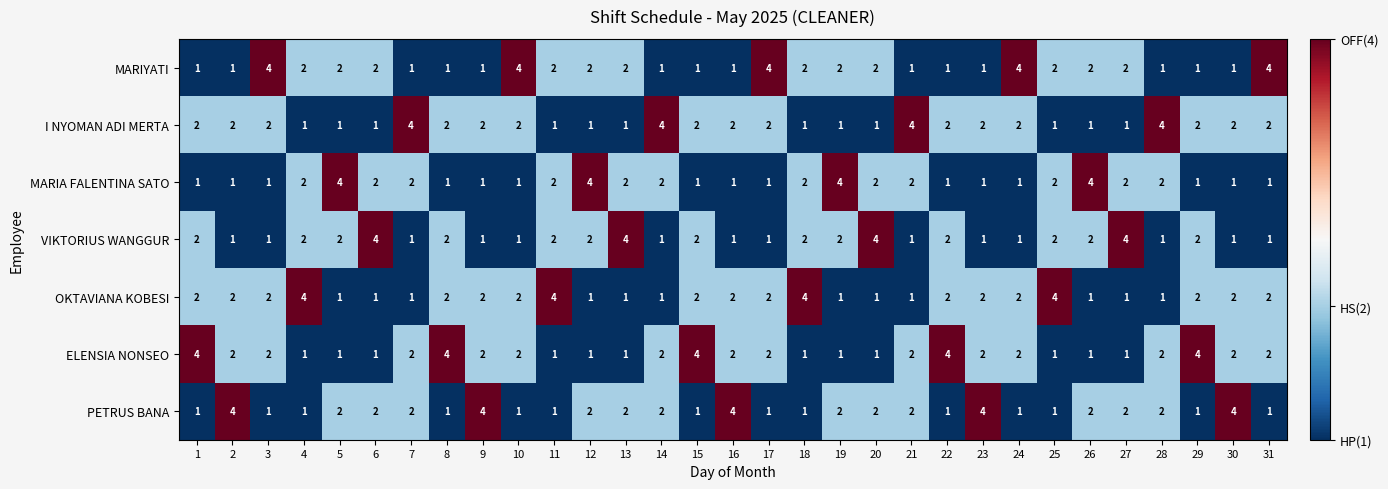

What is the maximum value shown in the chart?

4